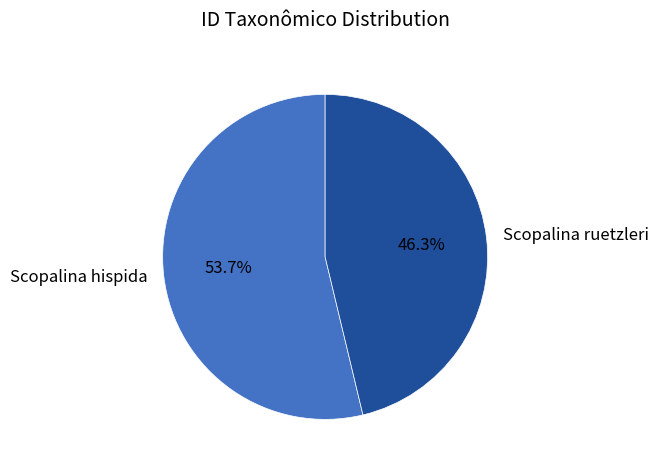

What is the ratio of the value at Scopalina ruetzleri to the value at Scopalina hispida?

0.9